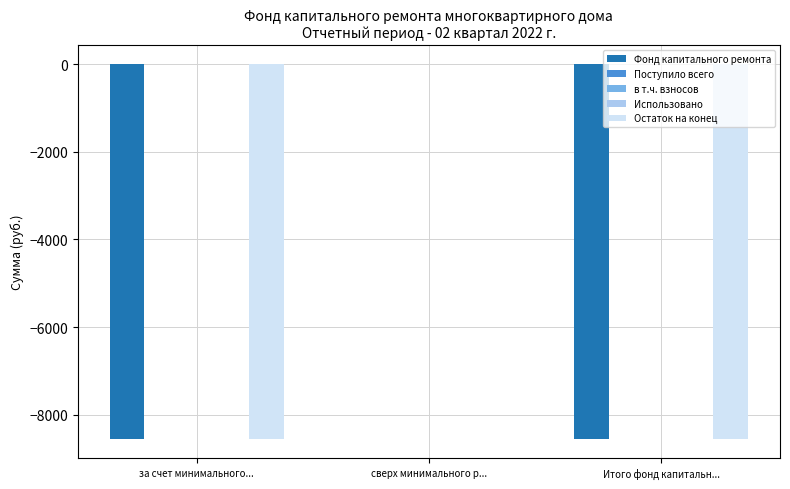

At which category is the sum across all series the highest?

сверх минимального р...